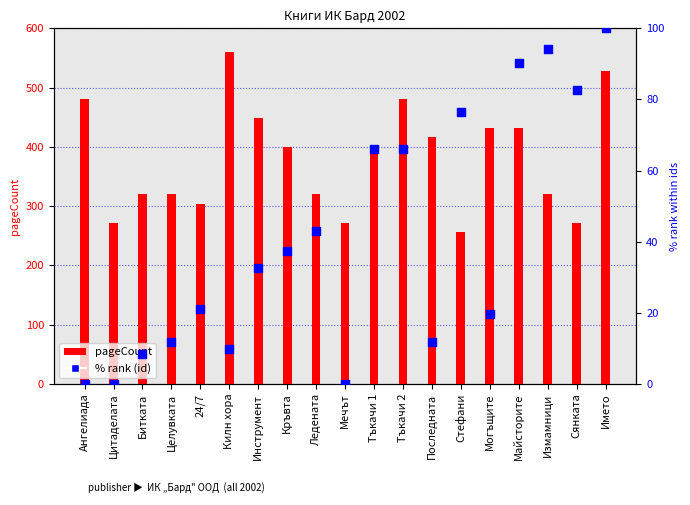

Which series has the largest total across all categories?

pageCount